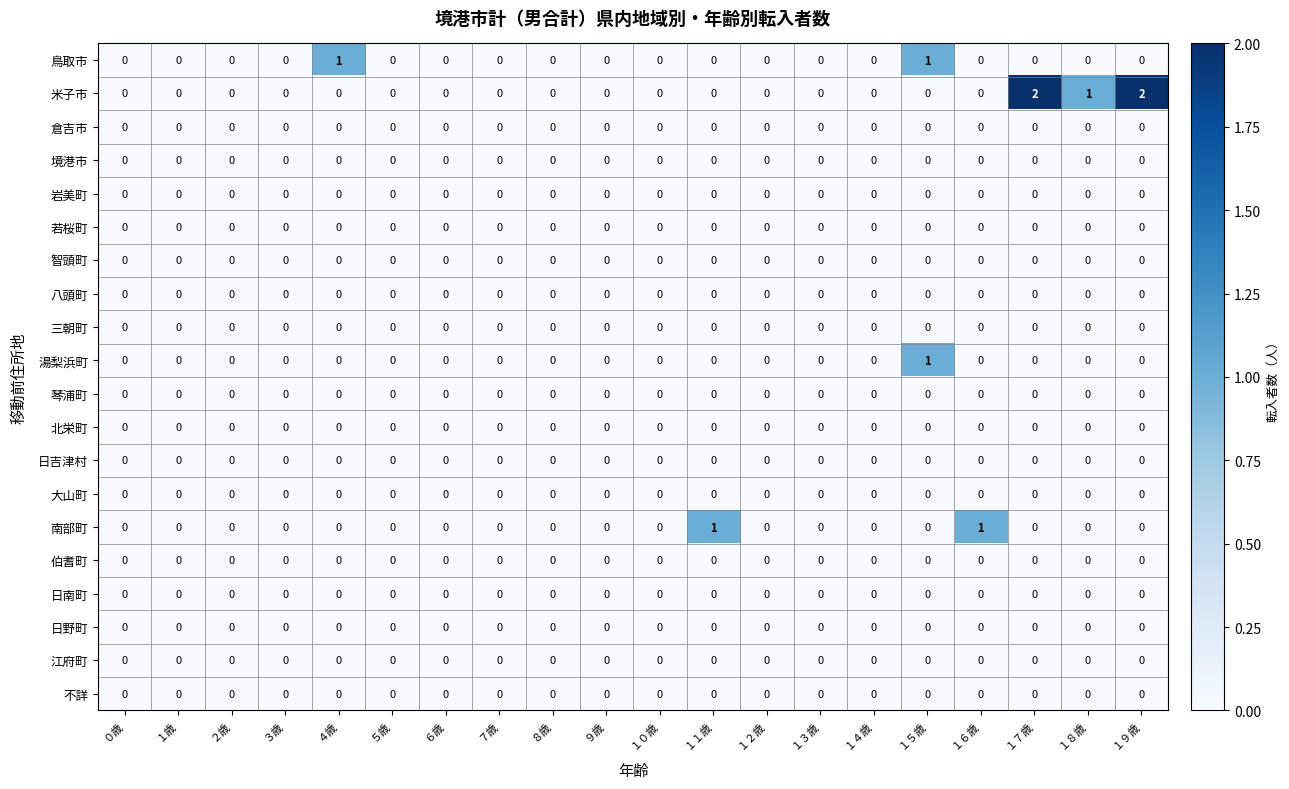

What is the sum of all 米子市 values?

5